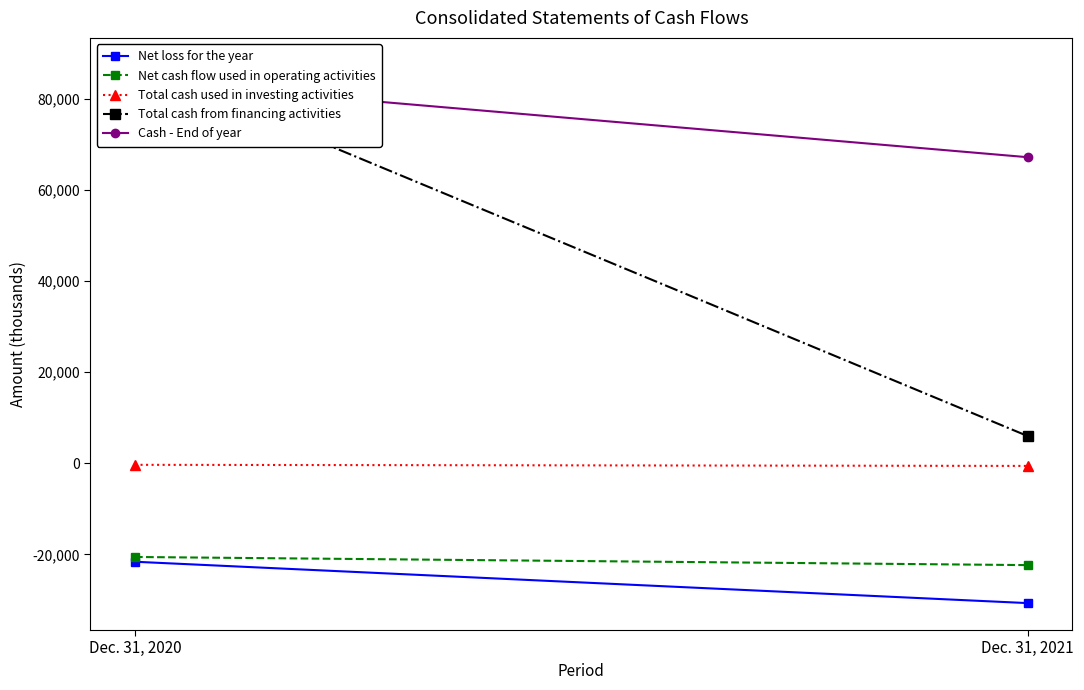

What is the sum of all Net cash flow used in operating activities values?

-42934